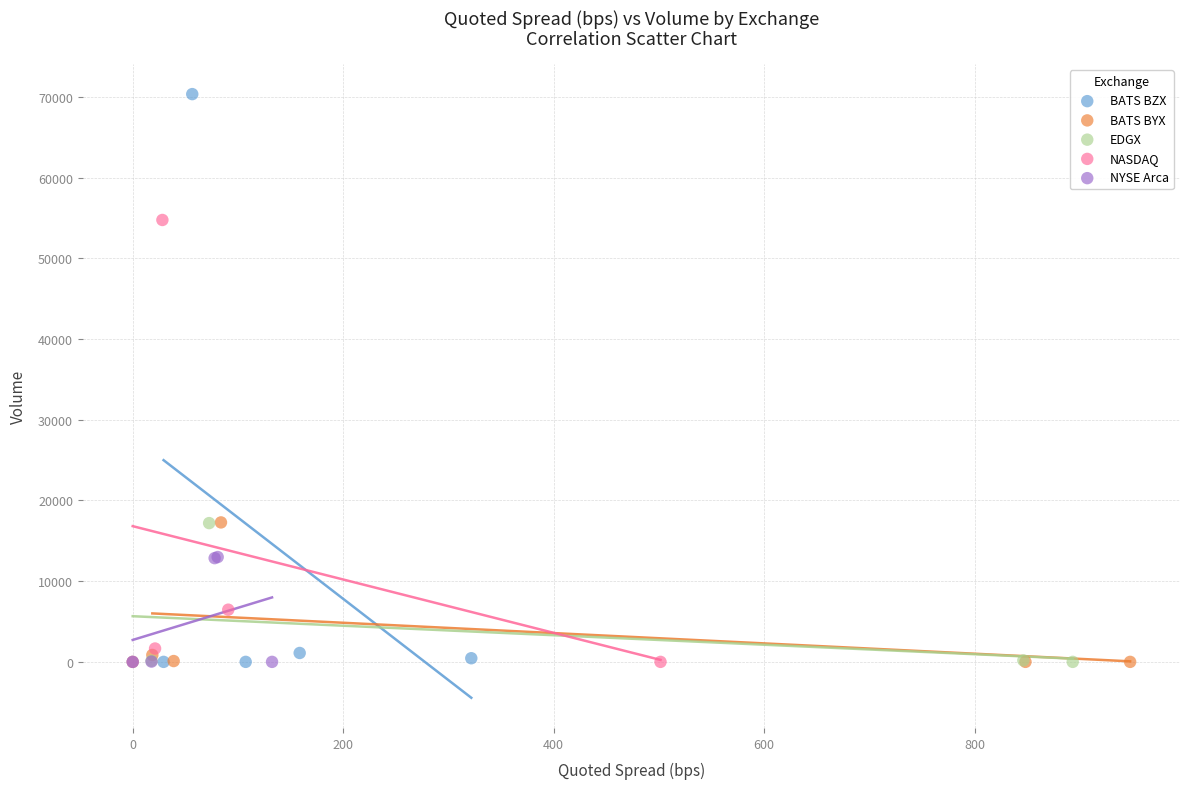

Which series has the widest spread of Y values?

BATS BZX